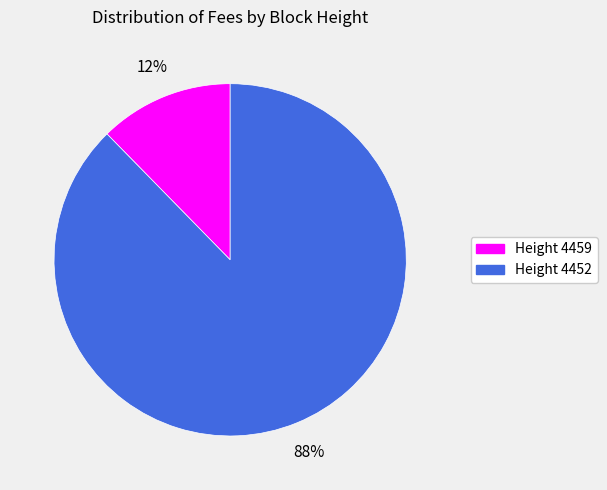

To the nearest percent, what is the average slice percentage?

50%